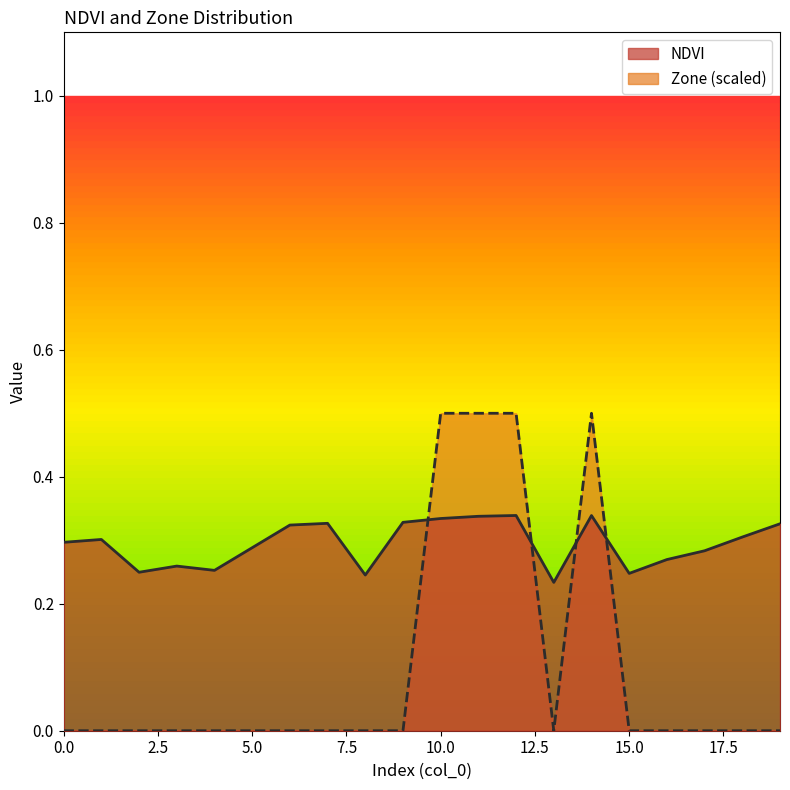

In Zone, how many points are higher than both neighbors (excluding endpoints)?

1